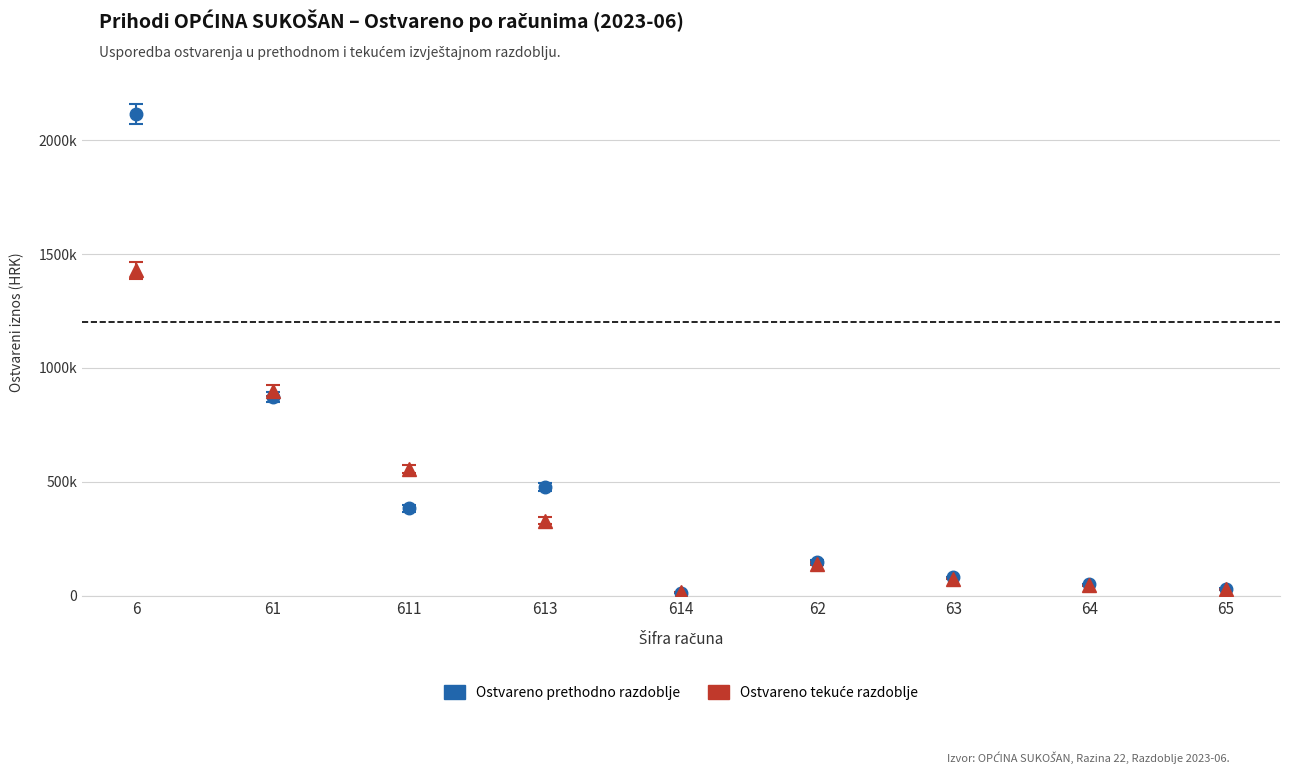

Does the chart have visible grid lines?

Yes